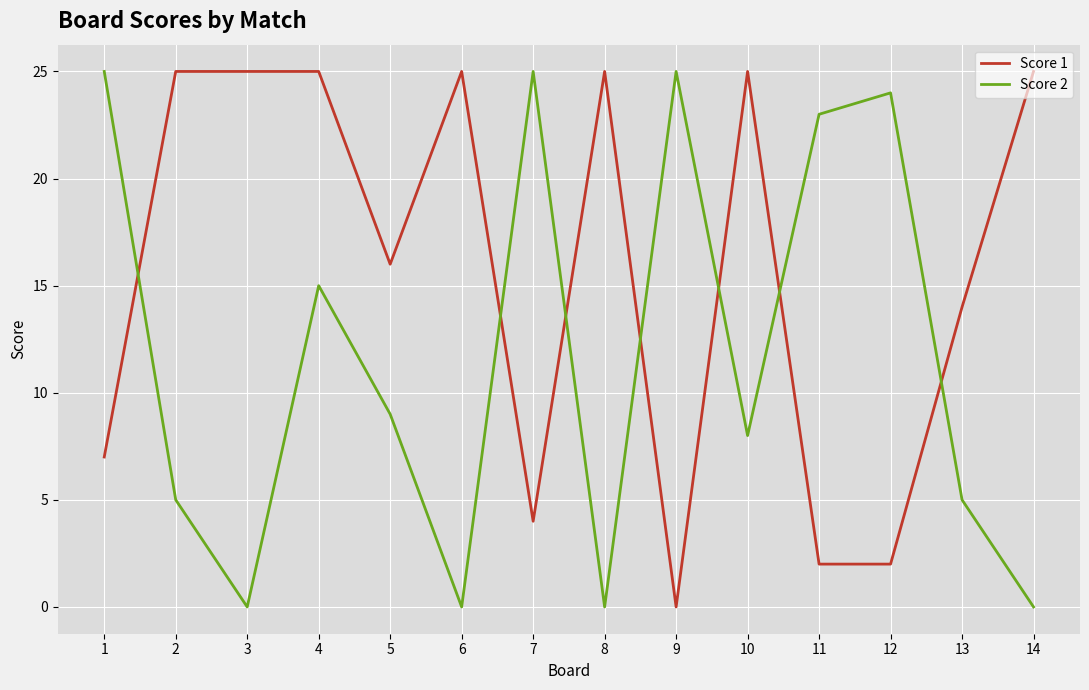

Rank the series at 11 from lowest to highest value.

Score 1, Score 2